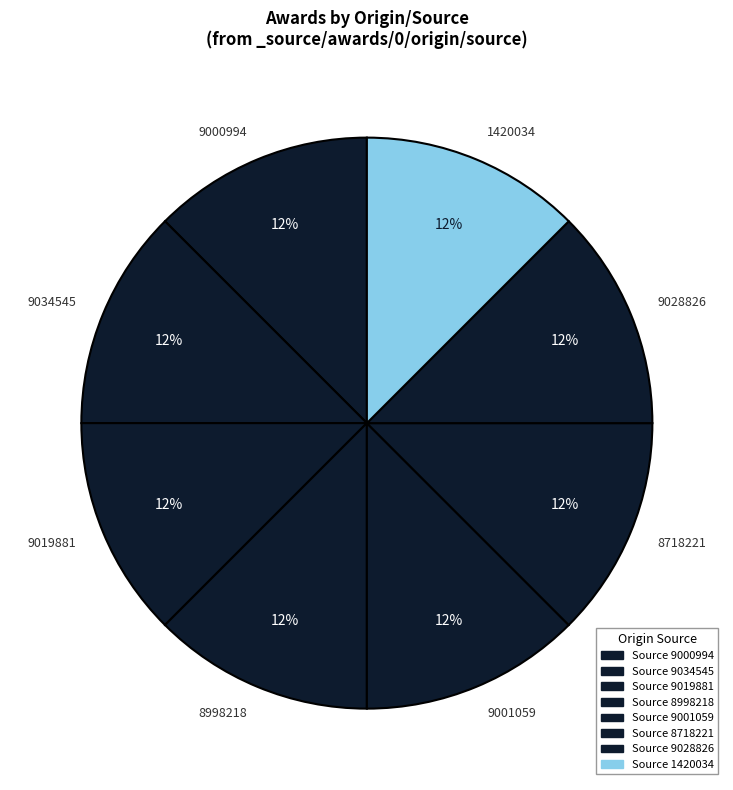

To the nearest percent, what is the difference between the 9000994 and 9019881 slice percentages?

0%